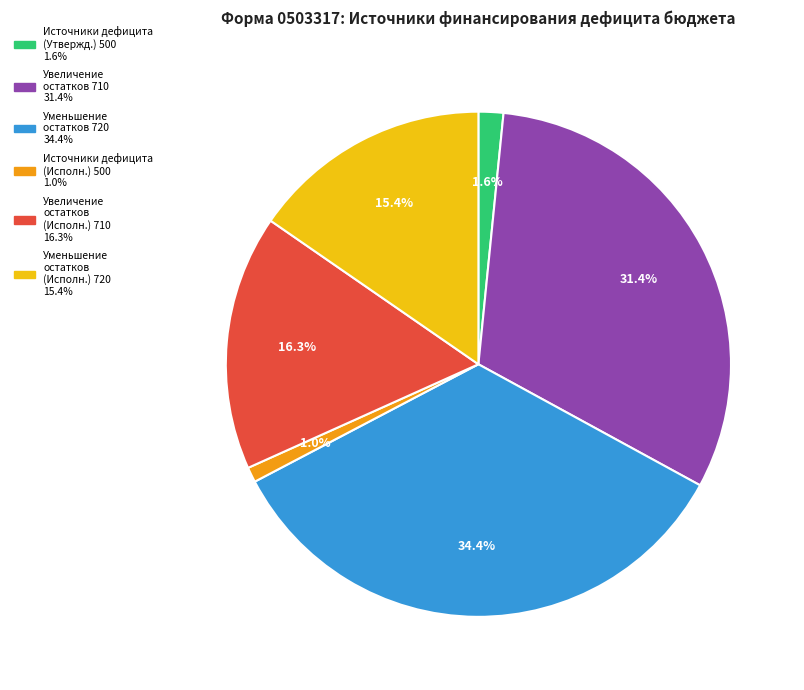

Is there a majority slice in this chart?

No